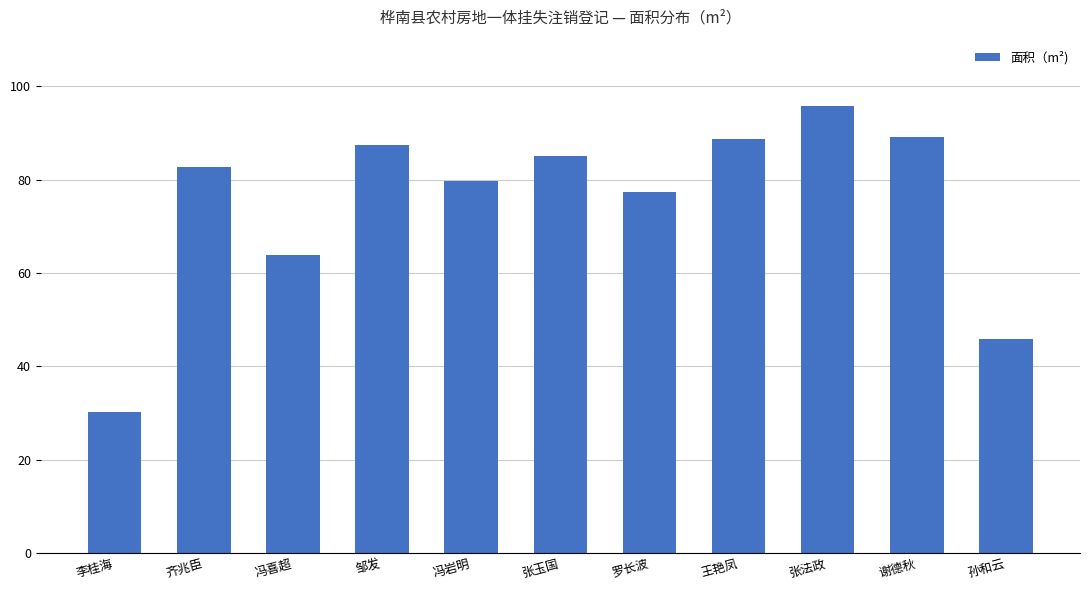

At which label does the data first exceed 82?

齐兆臣